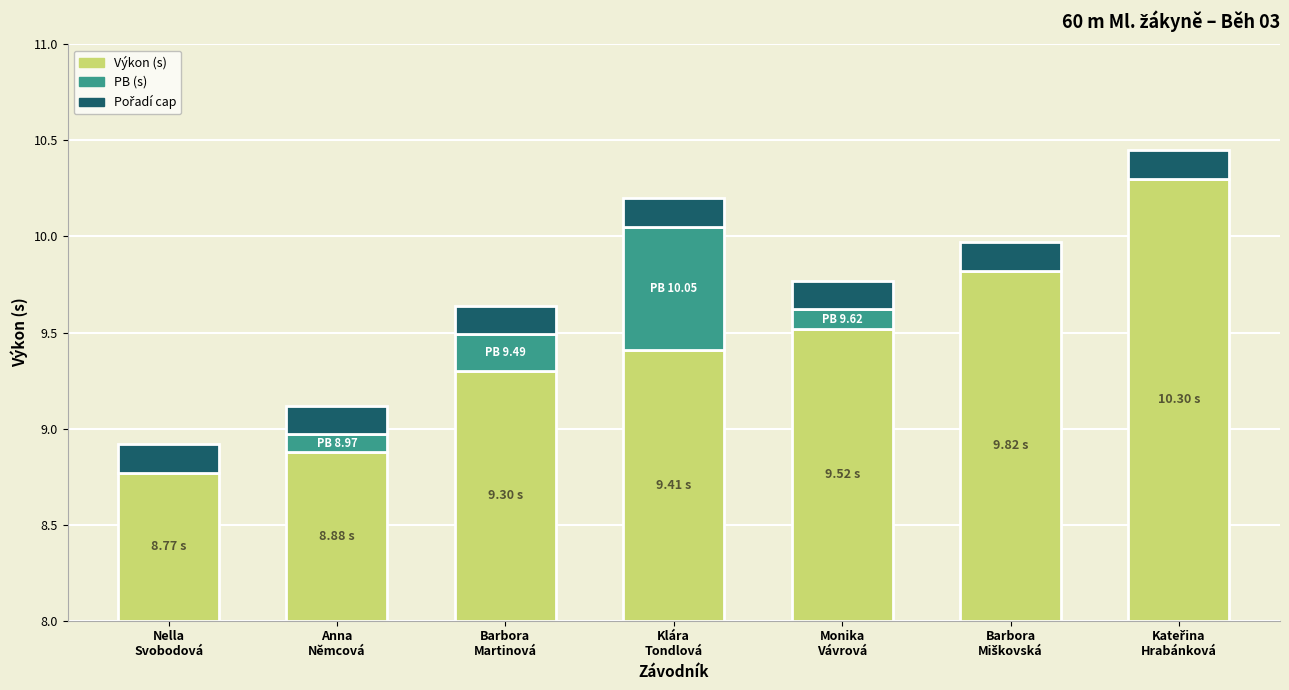

At which category is the sum across all series the highest?

Kateřina
Hrabánková